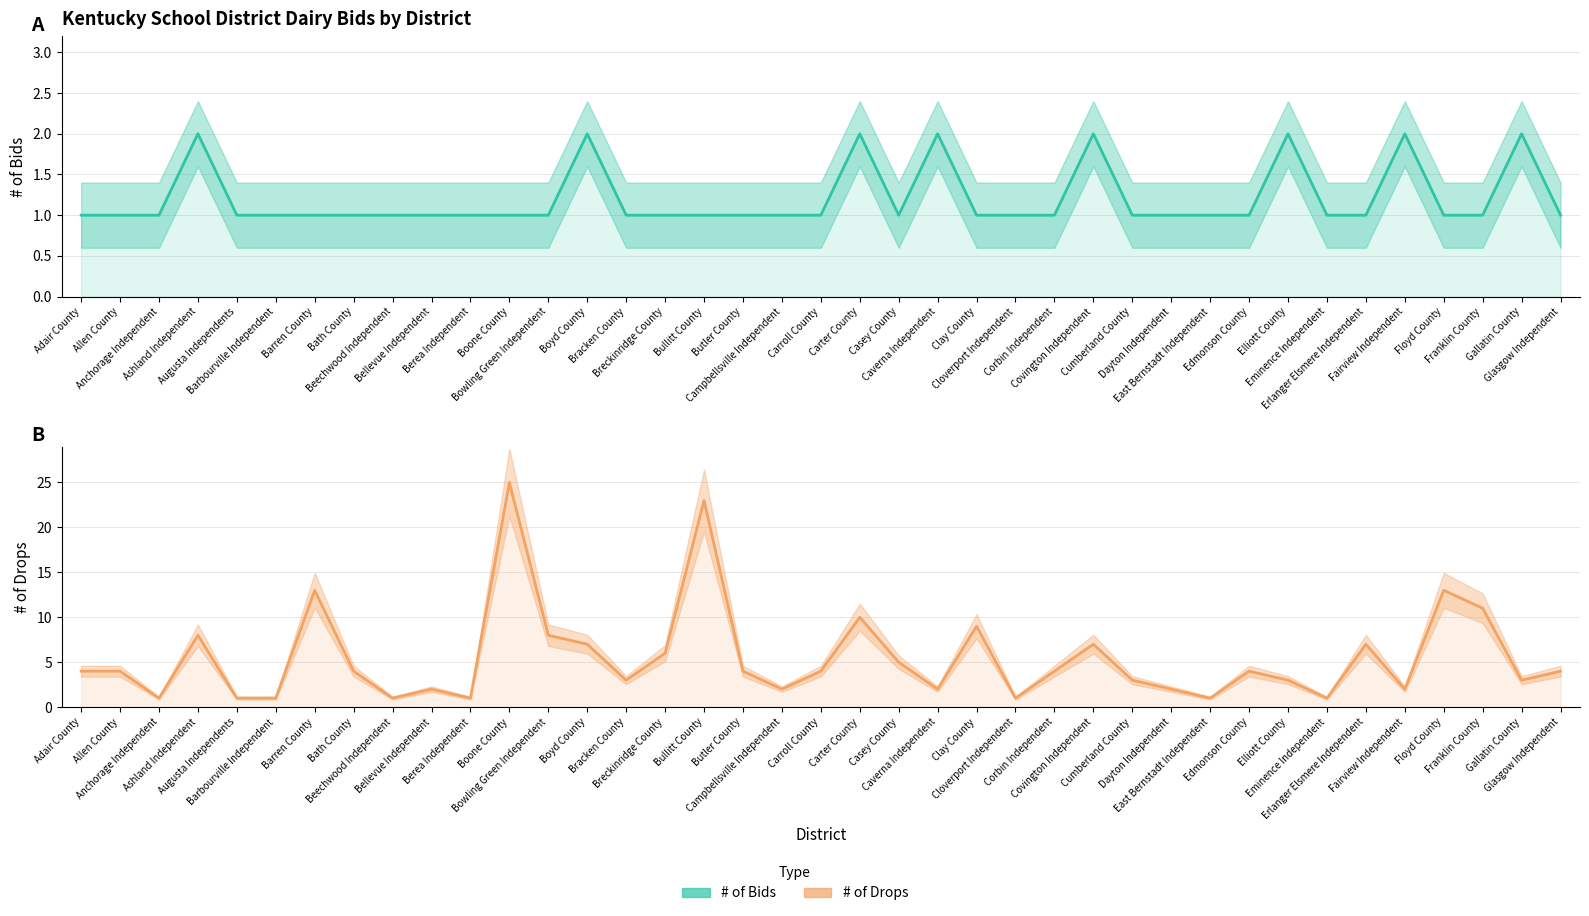

Is it true that # of Bids equals 1 at Erlanger Elsmere Independent?

False